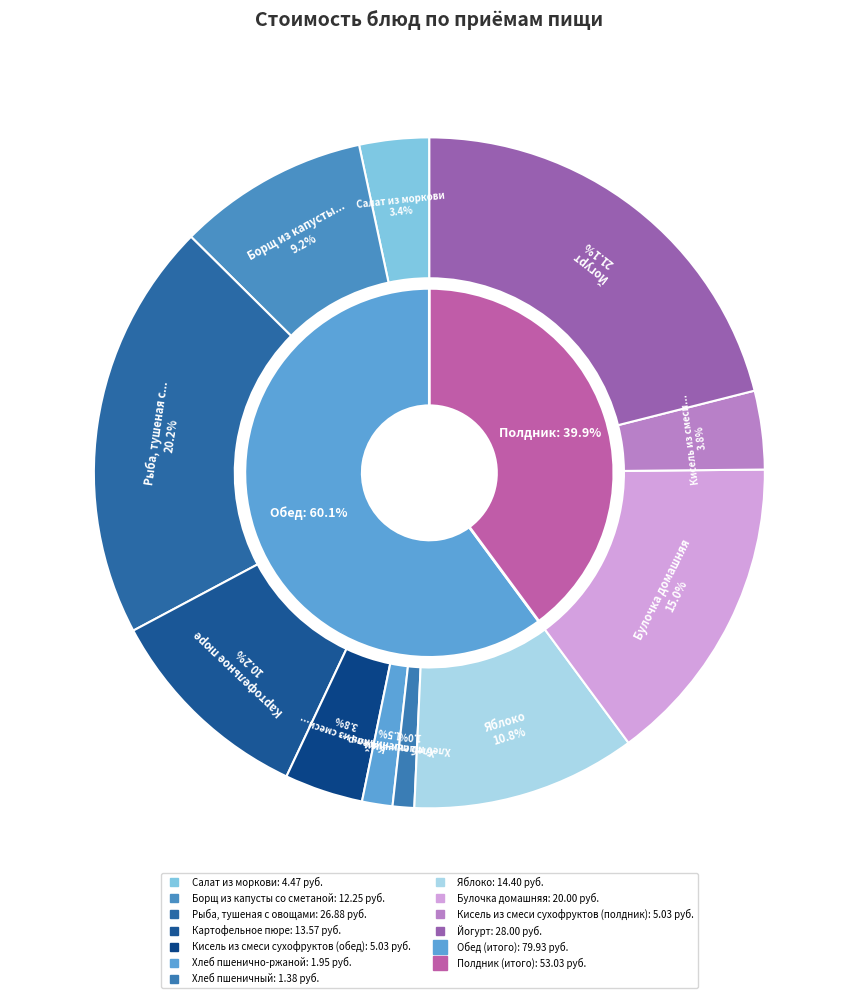

To the nearest percent, what is the combined percentage of Хлеб пшеничный and Борщ из капусты со сметаной?

10%